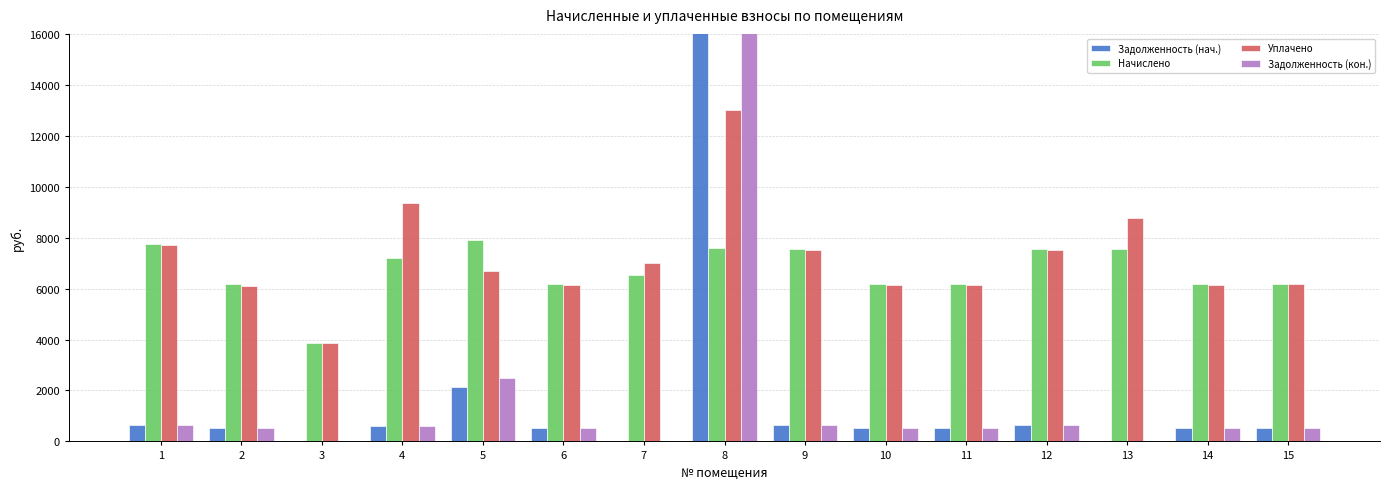

At how many categories does at least one series exceed 5895?

14